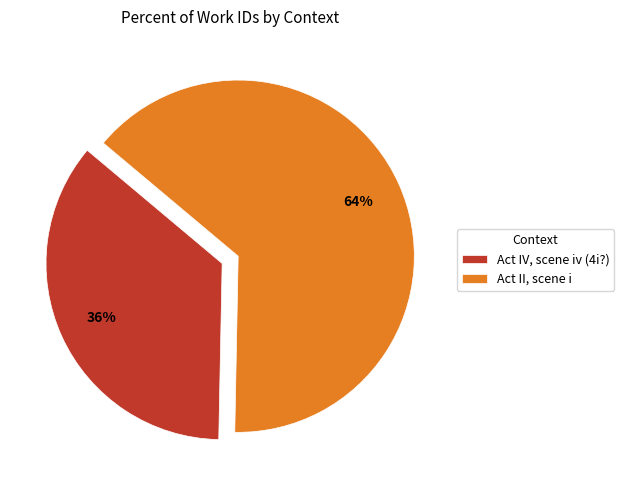

What is the ratio of the value at Act II, scene i to the value at Act IV, scene iv (4i?)?

1.8